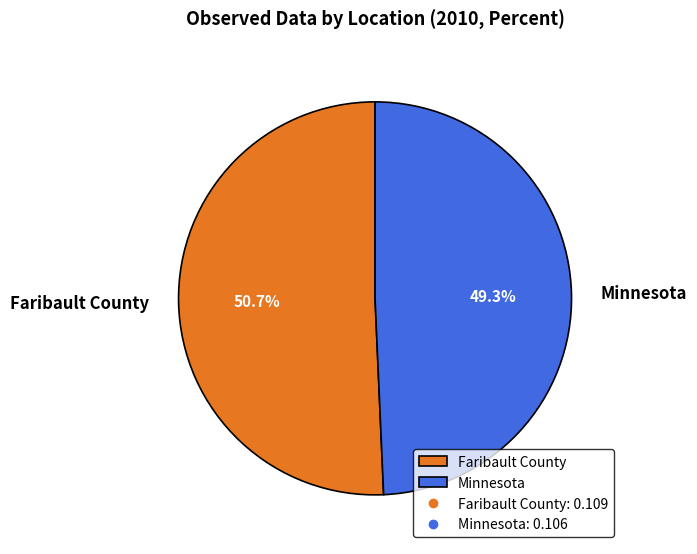

How many segments does this pie chart have?

2